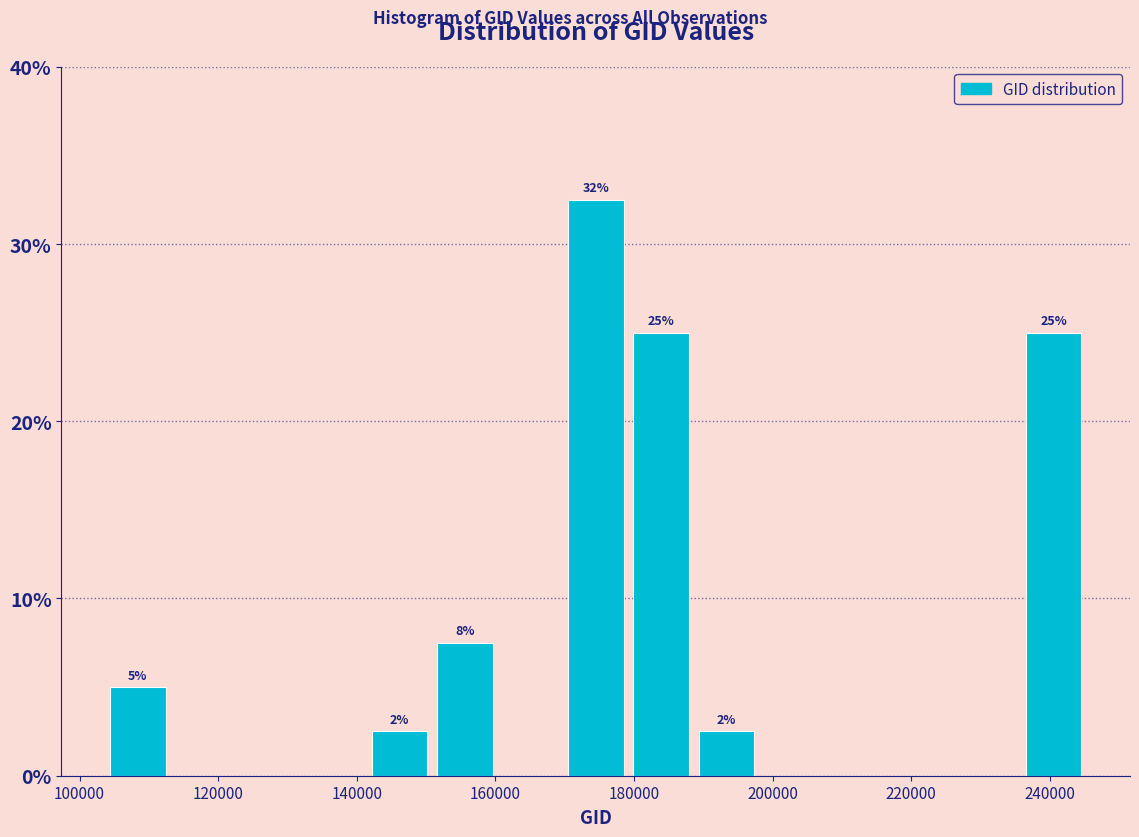

Over which range of the x-axis is the bar tallest?

170000 to 180000